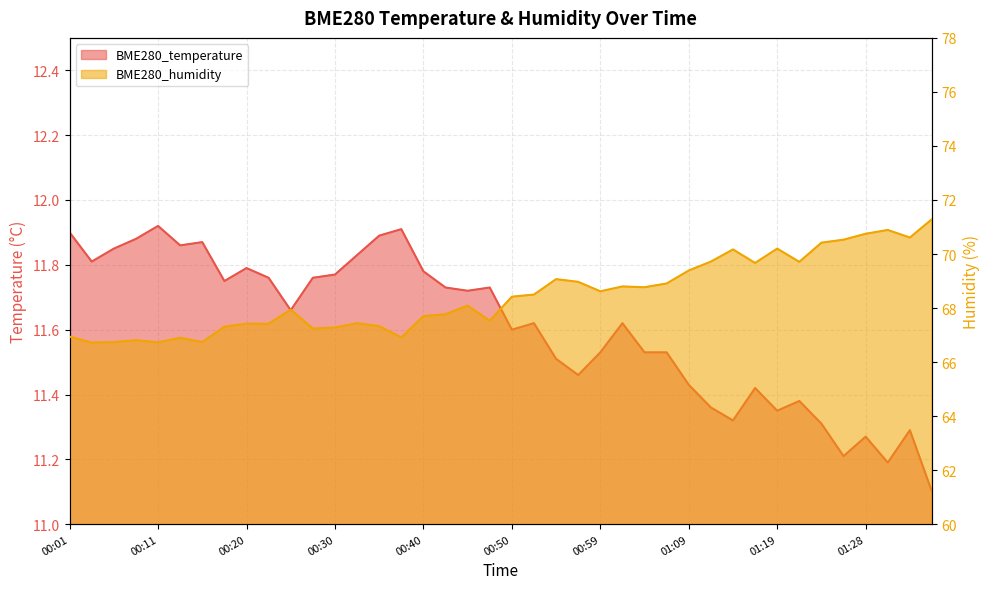

What is the lowest value of the BME280_temperature series?

11.1